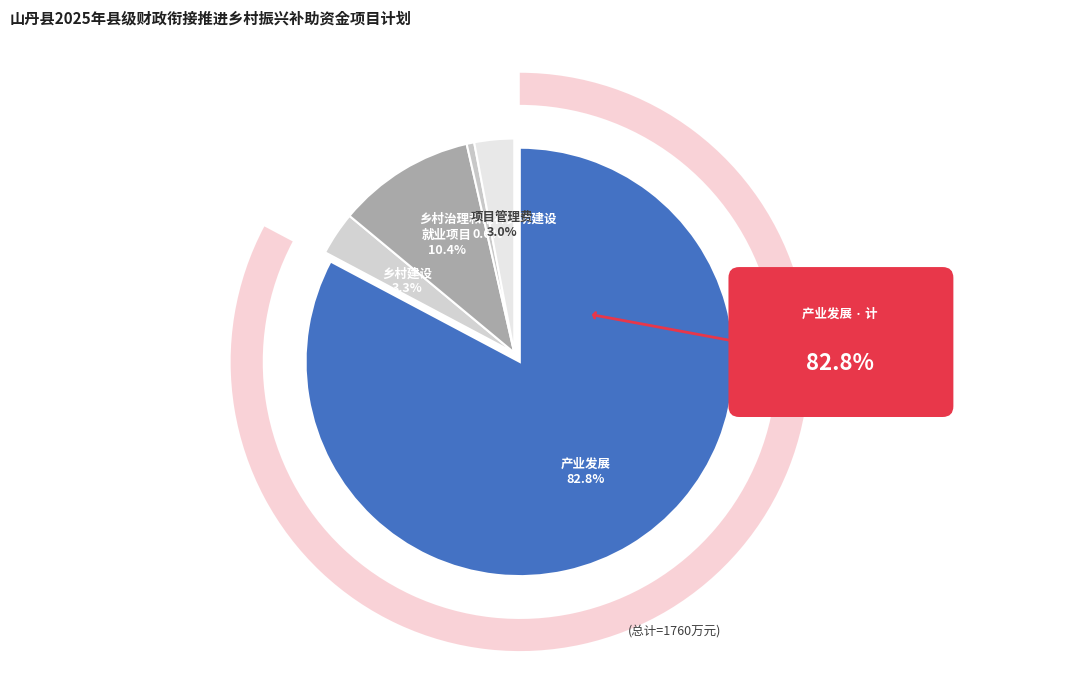

To the nearest percent, what is the difference between the largest and smallest slice percentages?

82%